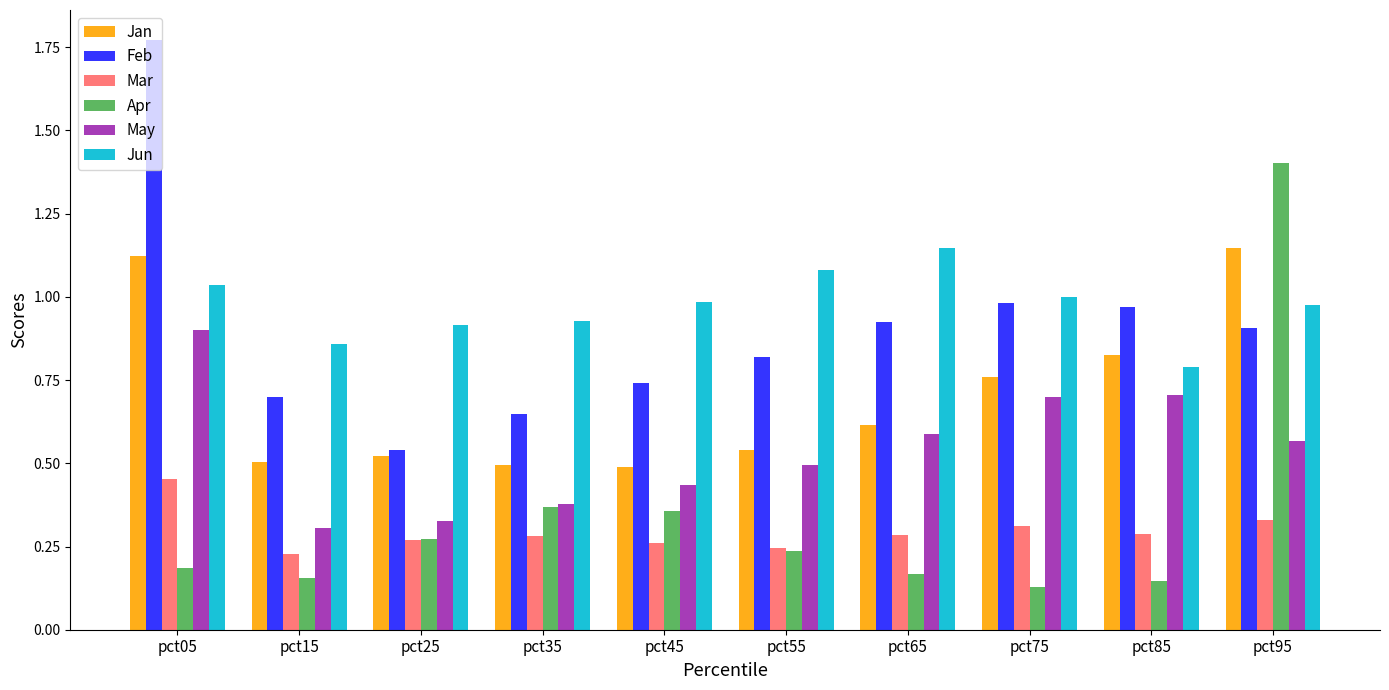

Which category has the highest value across all series?

pct05